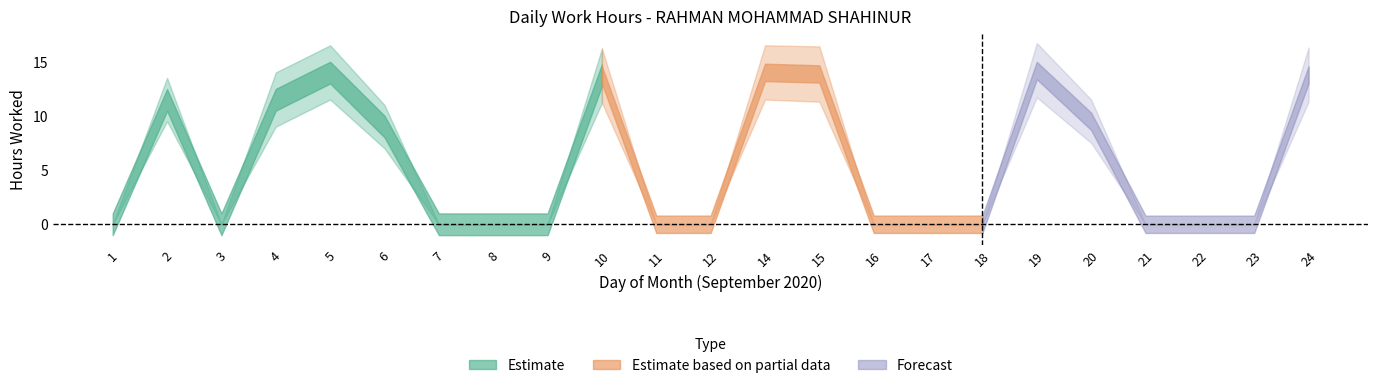

How many interior local valleys does the Estimate series have?

1